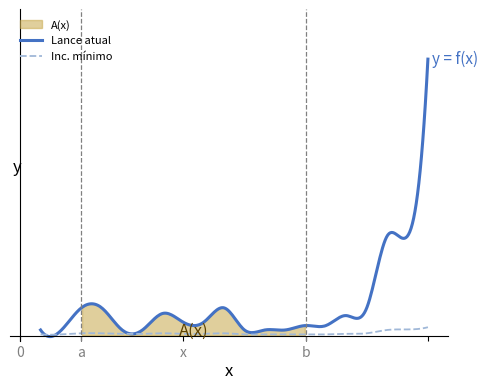

What is the minimum value shown in the chart?

100